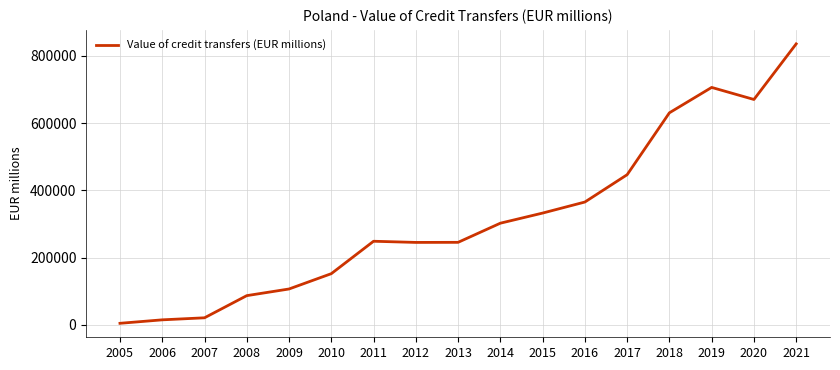

What is the greatest value displayed?

835692.3